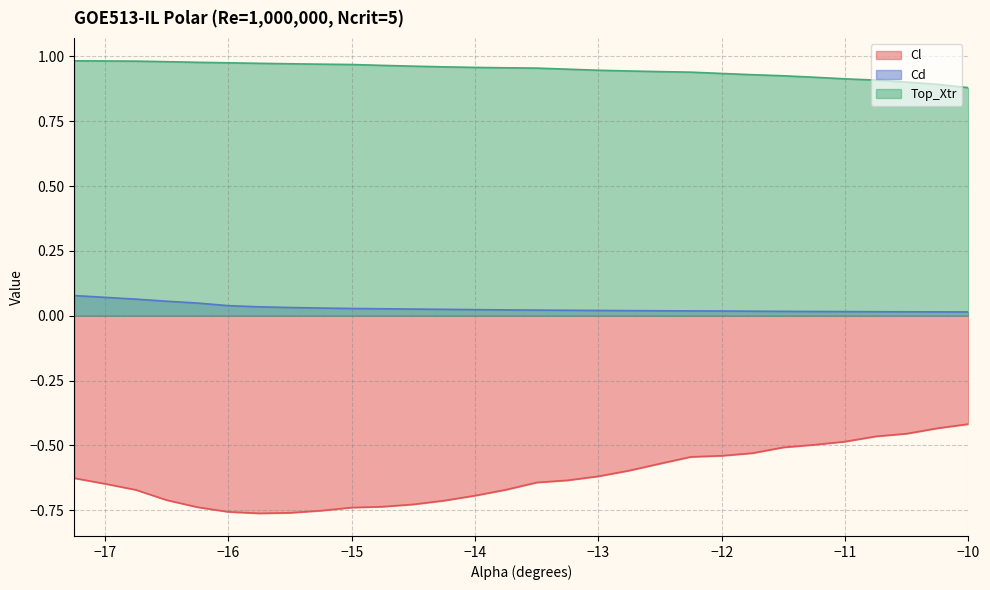

Which has a higher value, -16.5 or -17.0?

-17.0